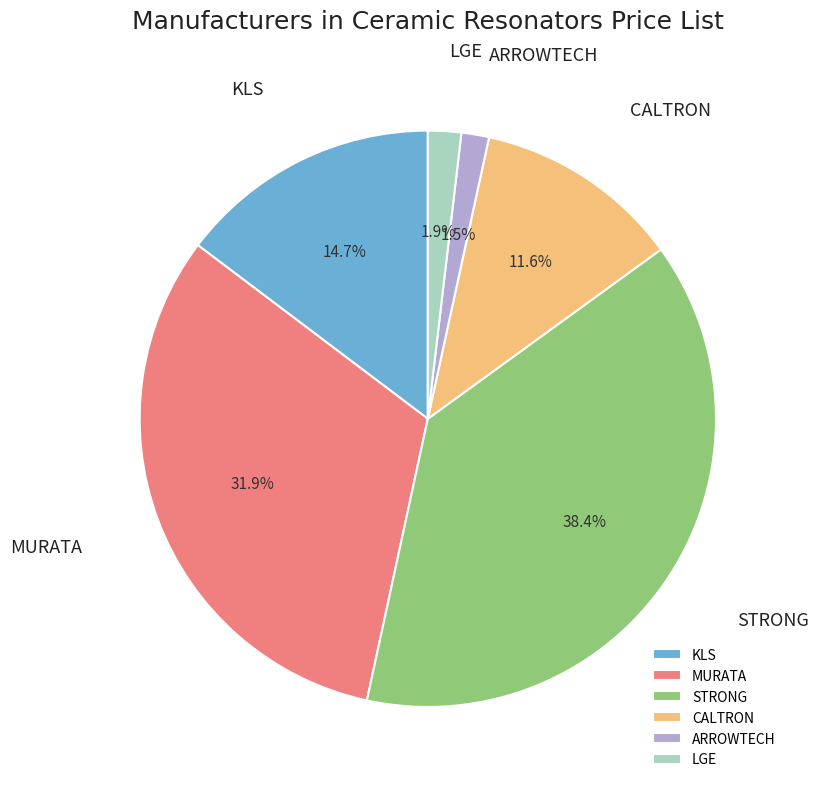

What is the largest slice in the pie chart?

STRONG